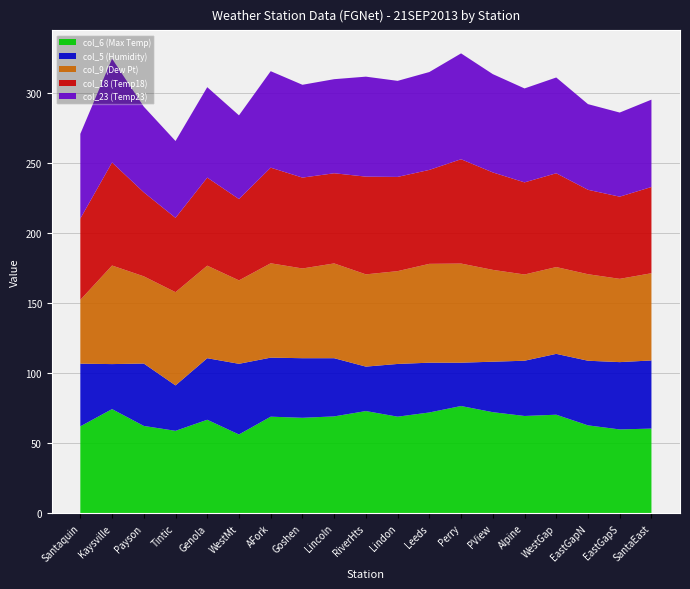

Reading right to left, what are all the values shown in this chart?

col_6 (Max Temp): 60.5	59.9	62.8	70.4	69.5	72.2	76.6	72.0	69.0	73.0	69.2	68.2	69.0	56.3	66.8	58.9	62.4	74.4	62.1
col_5 (Humidity): 48.6	48.0	46.1	43.4	39.4	36.0	30.9	35.5	37.6	31.7	41.5	42.5	42.1	50.4	43.9	32.4	44.5	32.1	44.7
col_9 (Dew Pt): 62.2	59.4	61.7	61.9	61.5	65.5	70.7	70.5	66.2	65.8	67.6	64.0	67.3	59.5	66.0	66.5	62.2	70.3	45.5
col_18 (Temp18): 61.5	58.6	60.2	66.9	65.7	69.5	74.4	67.0	67.2	69.7	64.3	64.8	68.2	58.0	62.8	53.0	59.9	73.5	58.0
col_23 (Temp23): 62.3	60.0	61.1	68.3	67.0	70.1	75.5	69.8	68.5	71.3	67.1	66.2	68.8	59.7	64.5	54.8	61.1	74.0	60.4